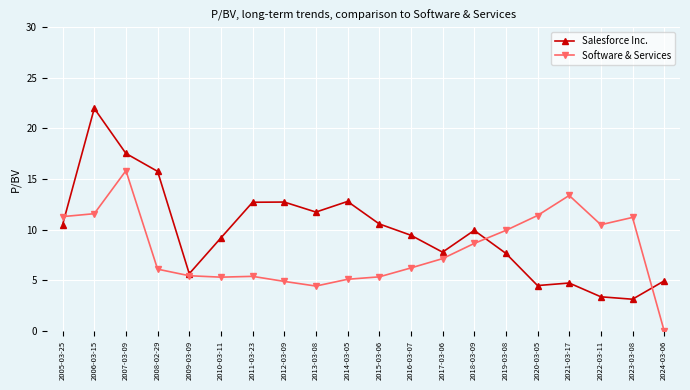

Does the chart have visible grid lines?

Yes